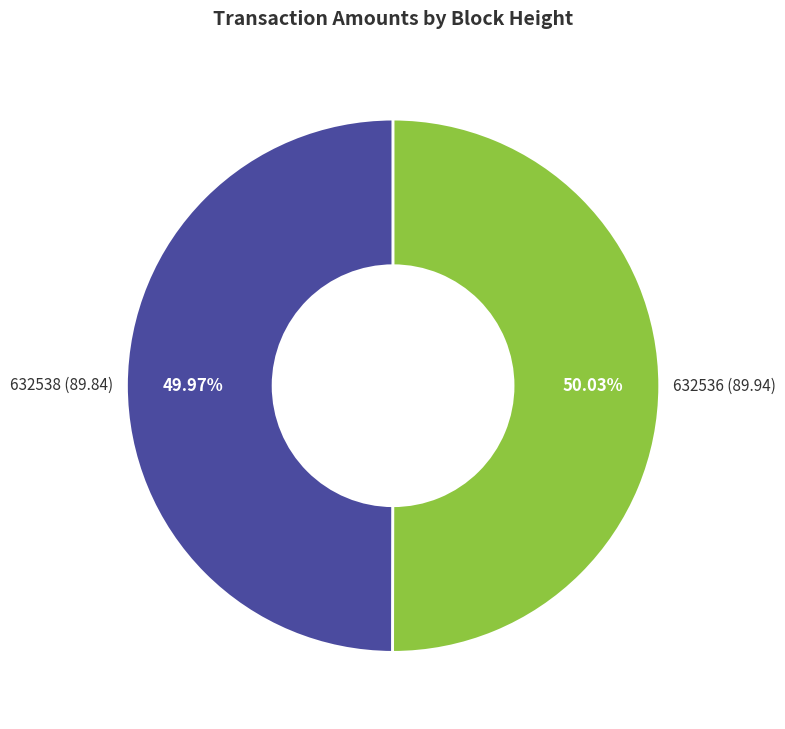

How many slices are in this pie chart?

2